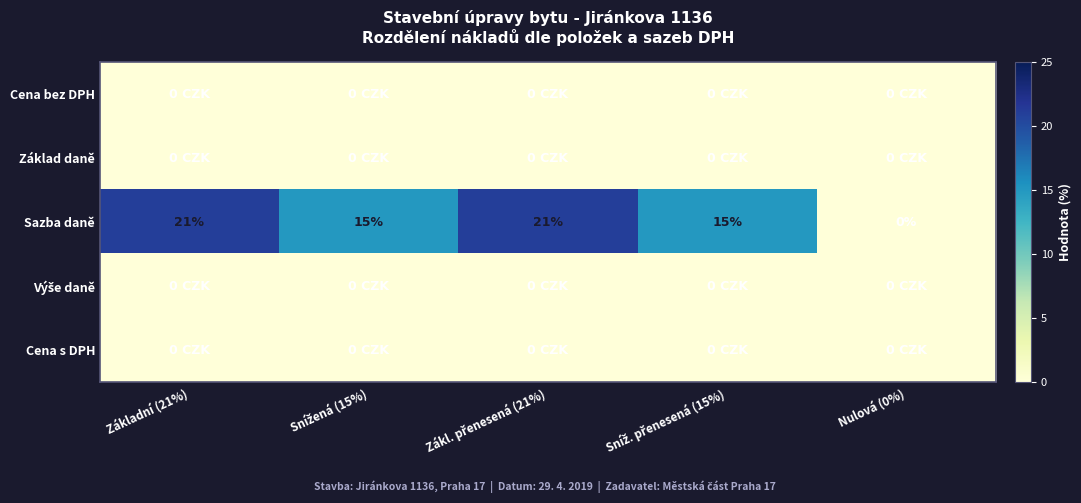

Between Snížená (15%) and Základní (21%), which is larger?

Snížená (15%)